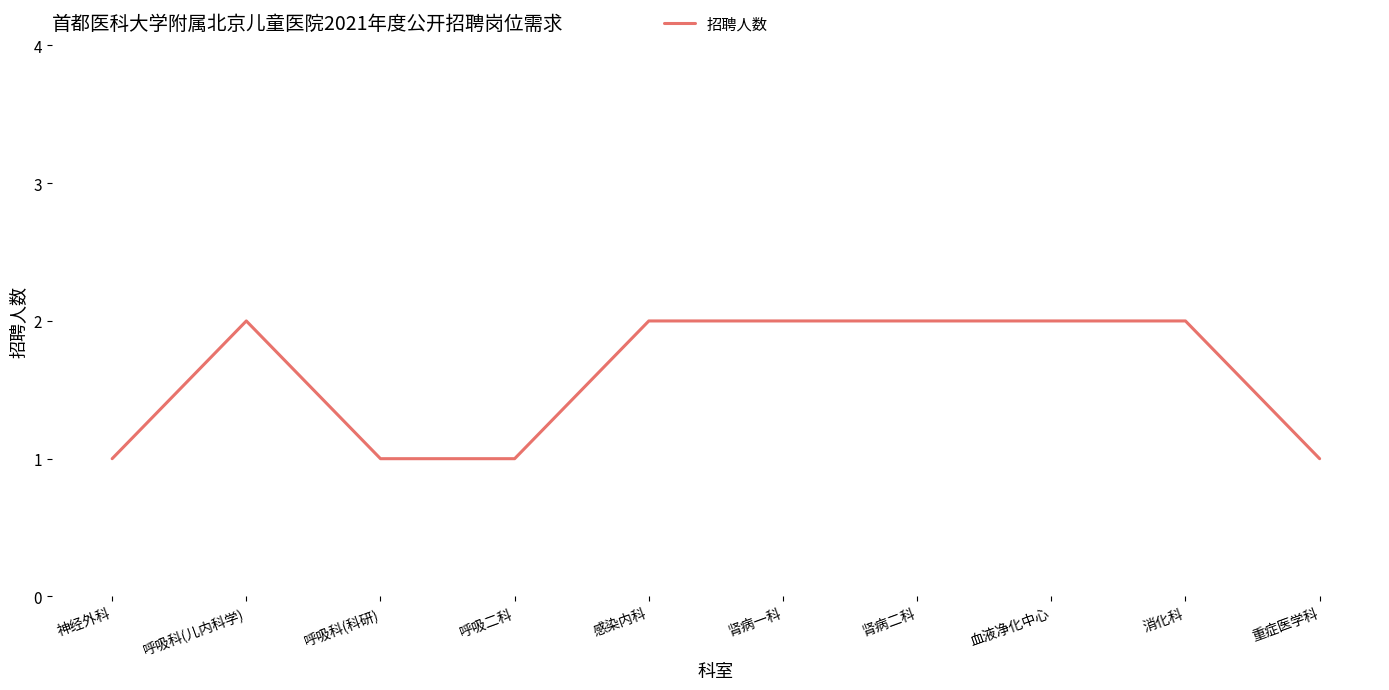

What is the difference between the second highest and second lowest values?

1